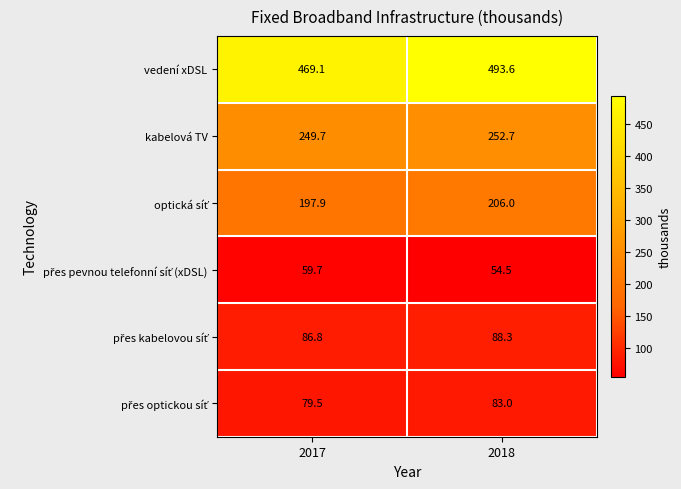

Rank the categories by vedení xDSL value from lowest to highest.

2017, 2018